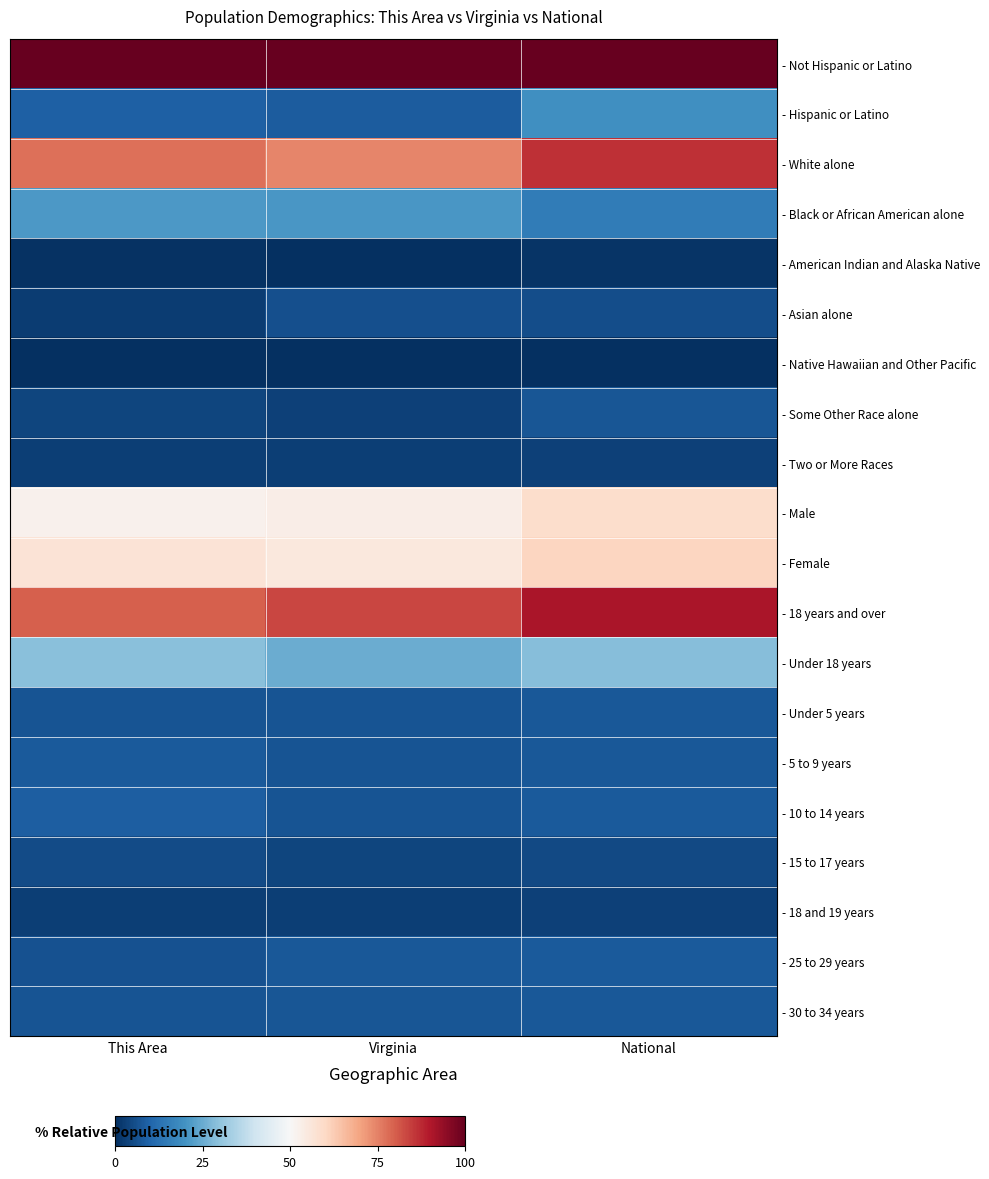

How many series are shown in this chart?

20